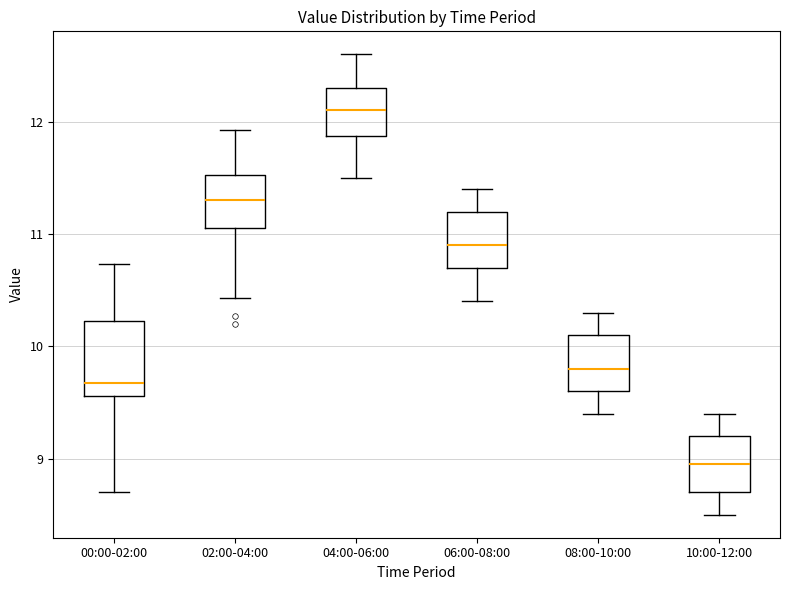

Which box has the lowest median line?

10:00-12:00